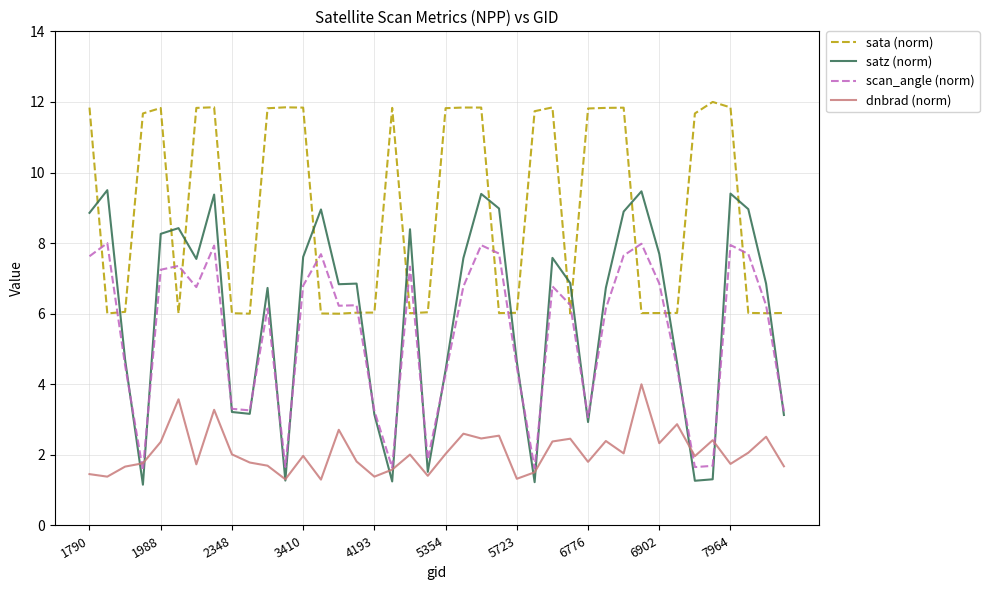

How many categories are shown in the chart?

40